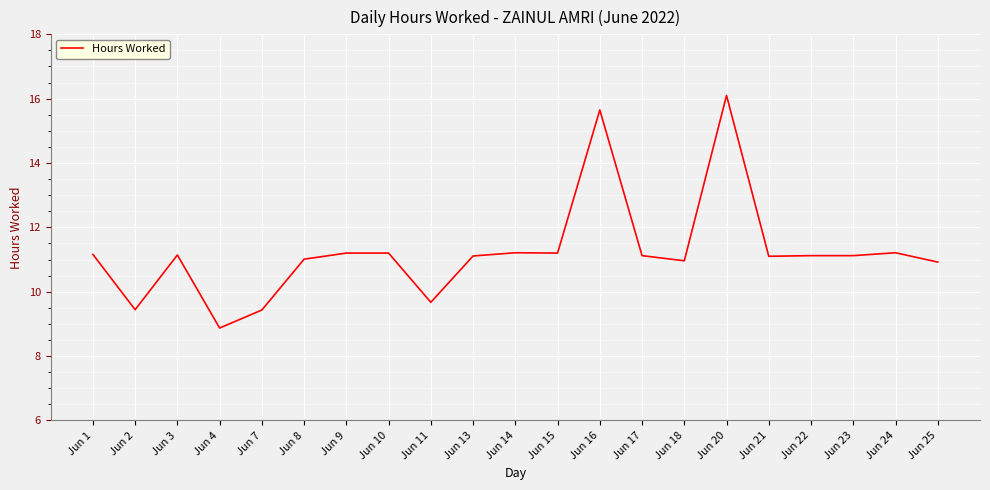

What is the ratio of the value at Jun 20 to the value at Jun 3?

1.4